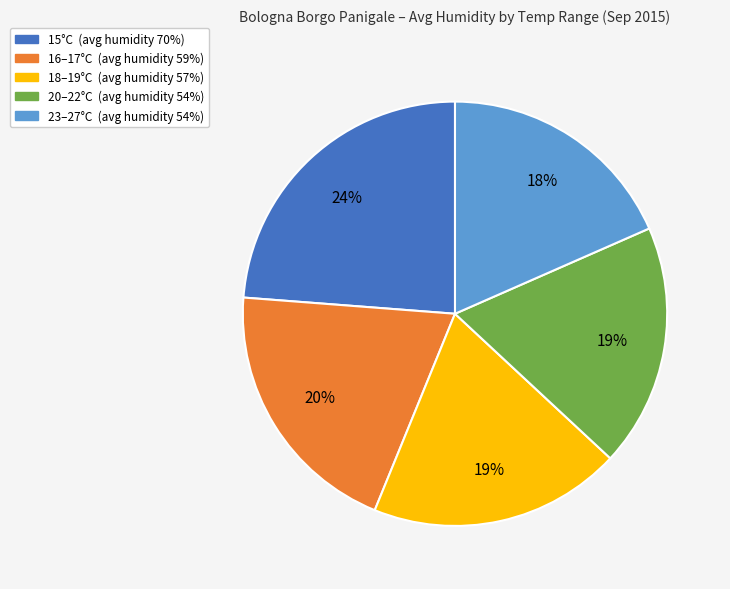

To the nearest percent, what is the average slice percentage?

20%